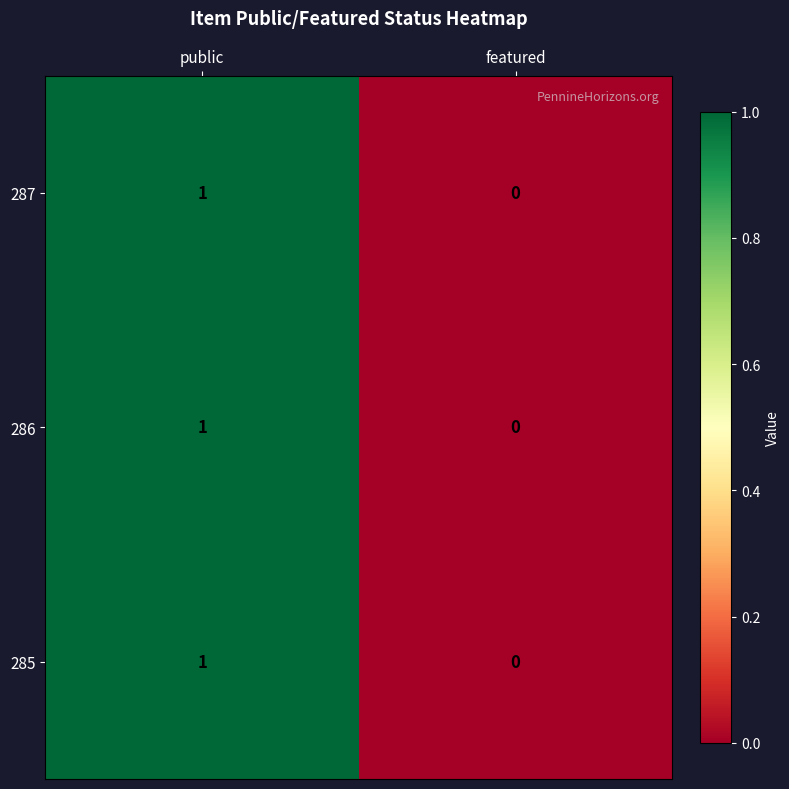

At which category does the chart reach its minimum across all series?

featured